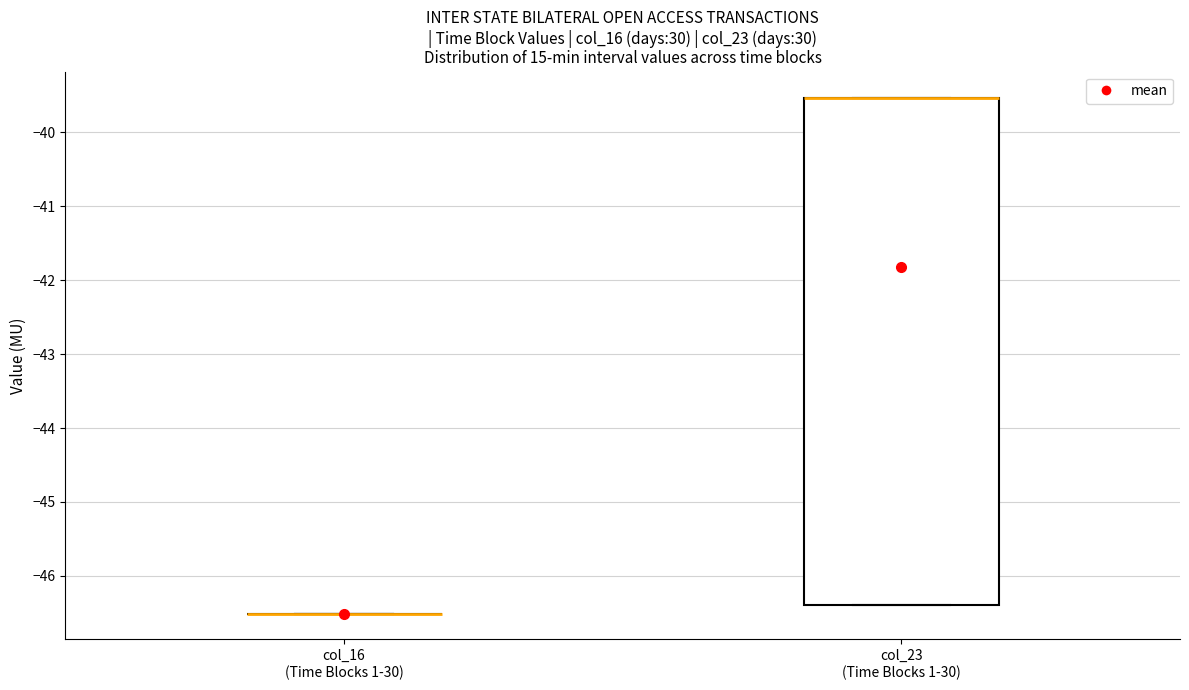

Which box is the tallest, from its lower edge to its upper edge?

col_23 (Time Blocks 1-30)